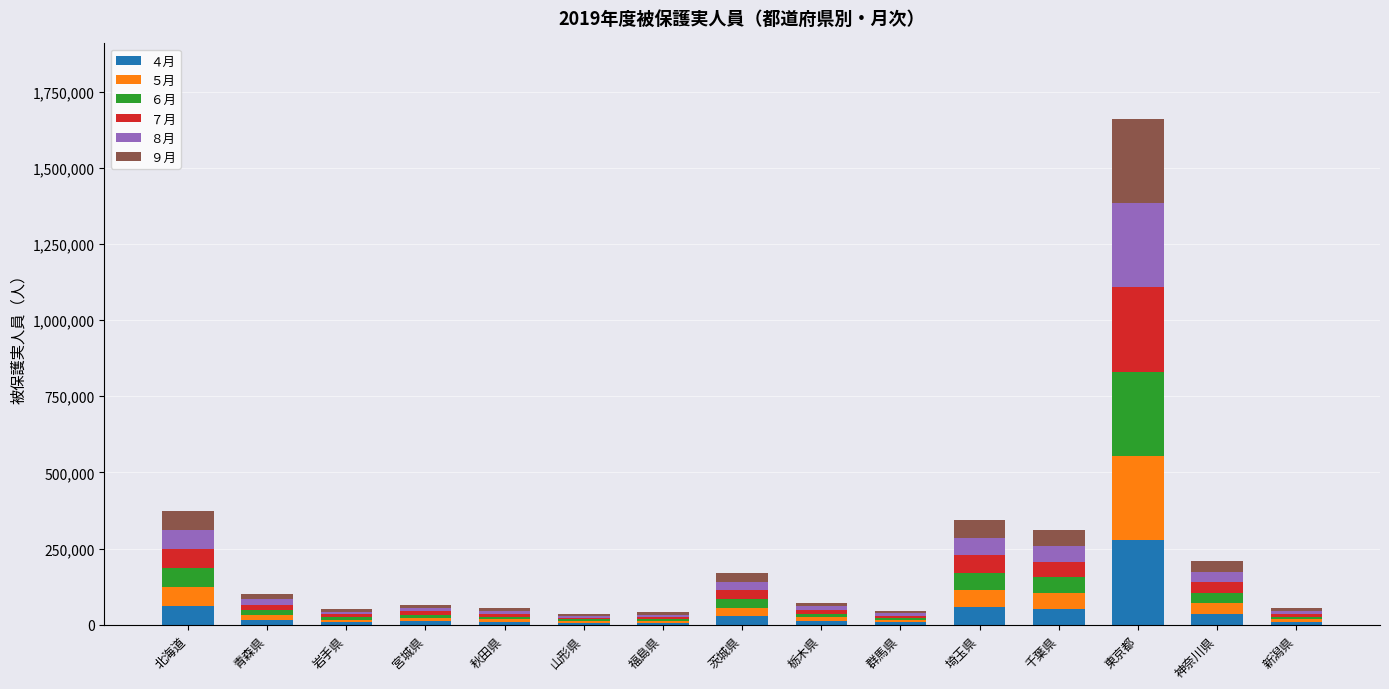

At which category is the sum across all series the highest?

東京都